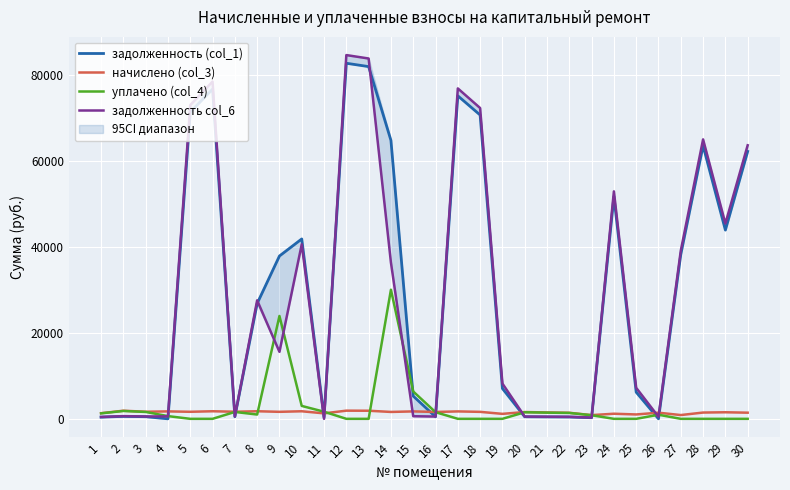

Reading right to left, transcribe all the data shown in this chart.

задолженность (col_1): 62138.0	43856.6	63473.6	38195.4	0.0	6193.6	51670.1	259.8	424.8	447.2	476.6	7045.8	70600.9	75055.1	481.1	5291.1	64707.8	81848.5	82626.5	383.2	41800.8	37837.5	26779.5	497.3	76614.4	71268.7	0.0	497.3	568.2	395.5
начислено (col_3): 1427.9	1525.2	1458.6	877.7	1427.9	1016.8	1187.4	862.4	1410.0	1484.2	1578.9	1156.7	1622.4	1724.8	1596.8	1727.3	1601.9	1880.9	1898.8	1271.8	1758.0	1630.1	1763.2	1650.6	1760.6	1637.8	1729.9	1650.6	1886.0	1312.8
уплачено (col_4): 0.0	0.0	0.0	0.0	951.9	0.0	0.0	834.8	1364.8	1436.7	1528.3	0.0	0.0	0.0	1545.6	6355.9	30000.0	0.0	0.0	1655.0	3000.0	23900.0	1000.0	1597.7	0.0	0.0	632.1	1597.7	1825.5	1270.7
задолженность col_6: 63565.9	45381.8	64932.2	39073.1	476.0	7210.4	52857.5	287.5	470.0	494.7	526.3	8202.4	72223.2	76779.9	532.3	608.9	36309.7	83729.4	84525.3	0.0	40558.8	15567.6	27542.6	550.2	78375.0	72906.5	576.6	550.2	628.7	437.6